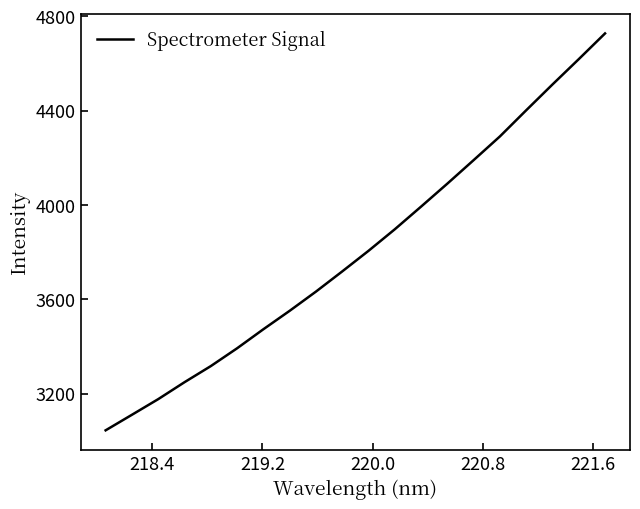

What is the smallest value displayed?

3044.4